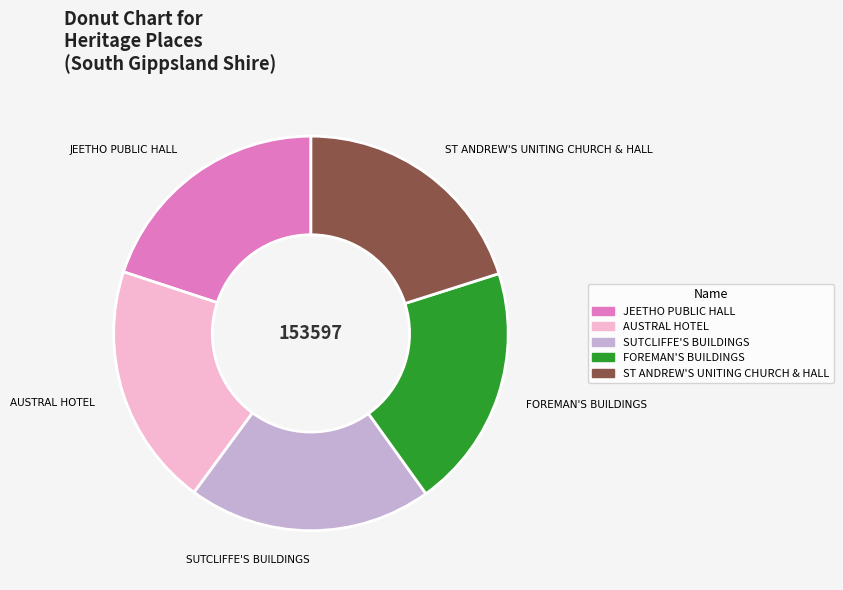

The SUTCLIFFE'S BUILDINGS slice represents 8% of the pie. True or false?

False